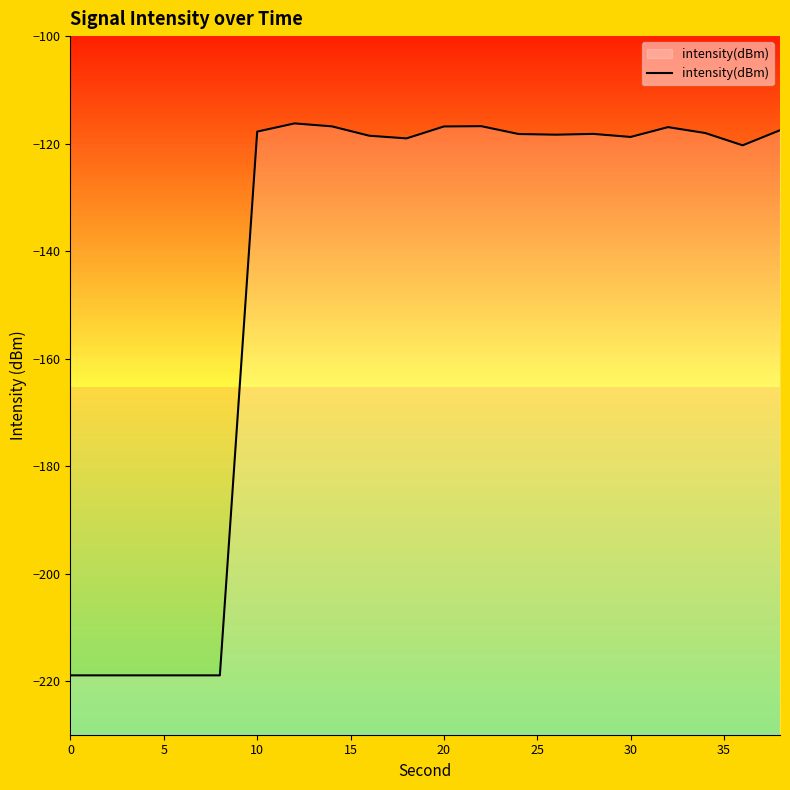

What is the difference between the maximum and minimum values?

102.7